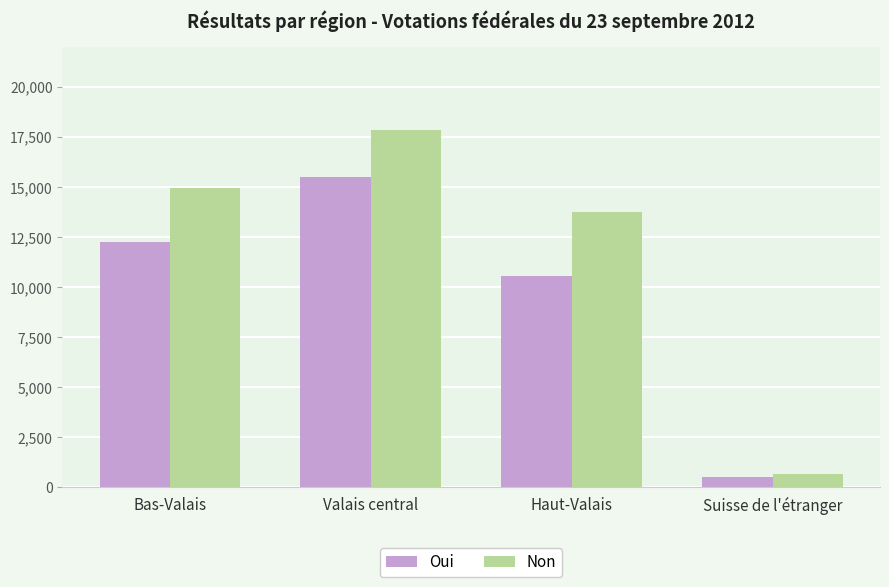

Does the chart contain any negative values?

No